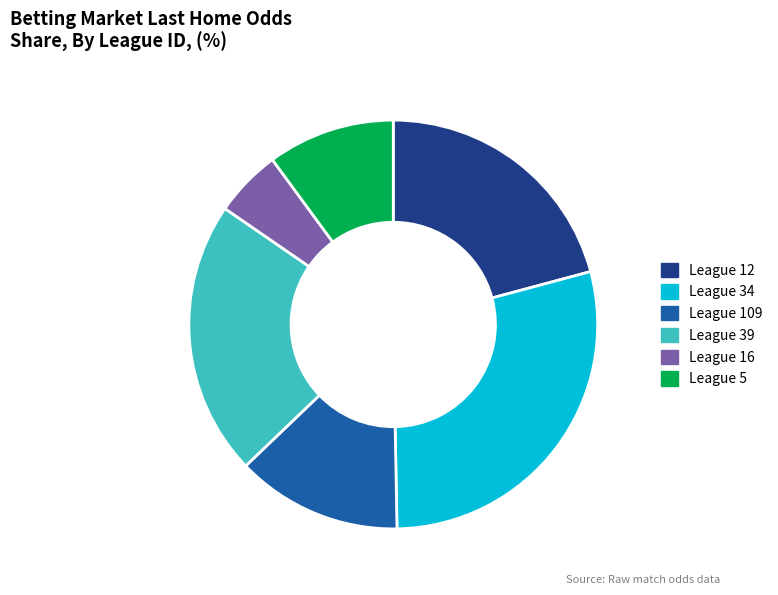

Which slice is the largest?

League 34